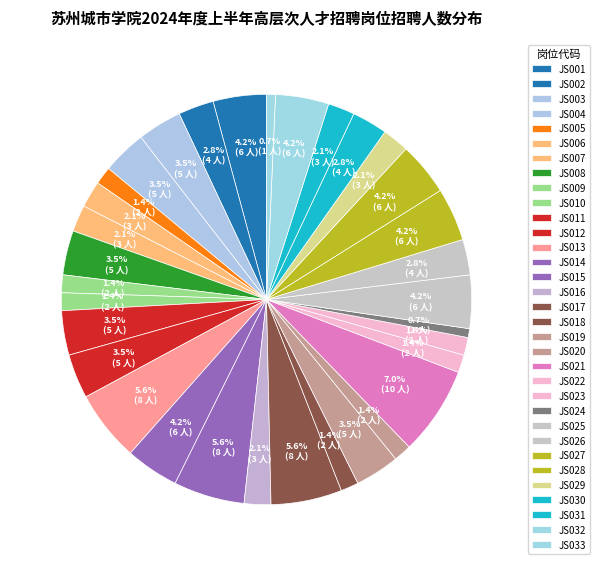

To the nearest percent, what is the difference between the JS021 and JS024 slice percentages?

6%